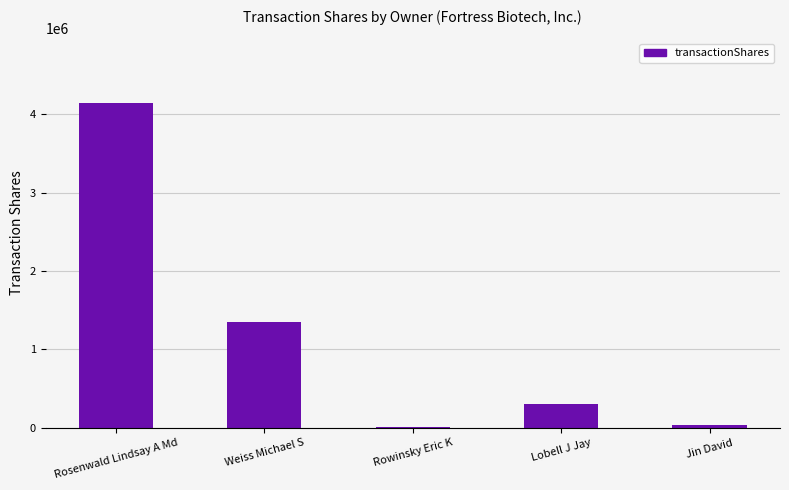

The value at Weiss Michael S is 939922. True or false?

False